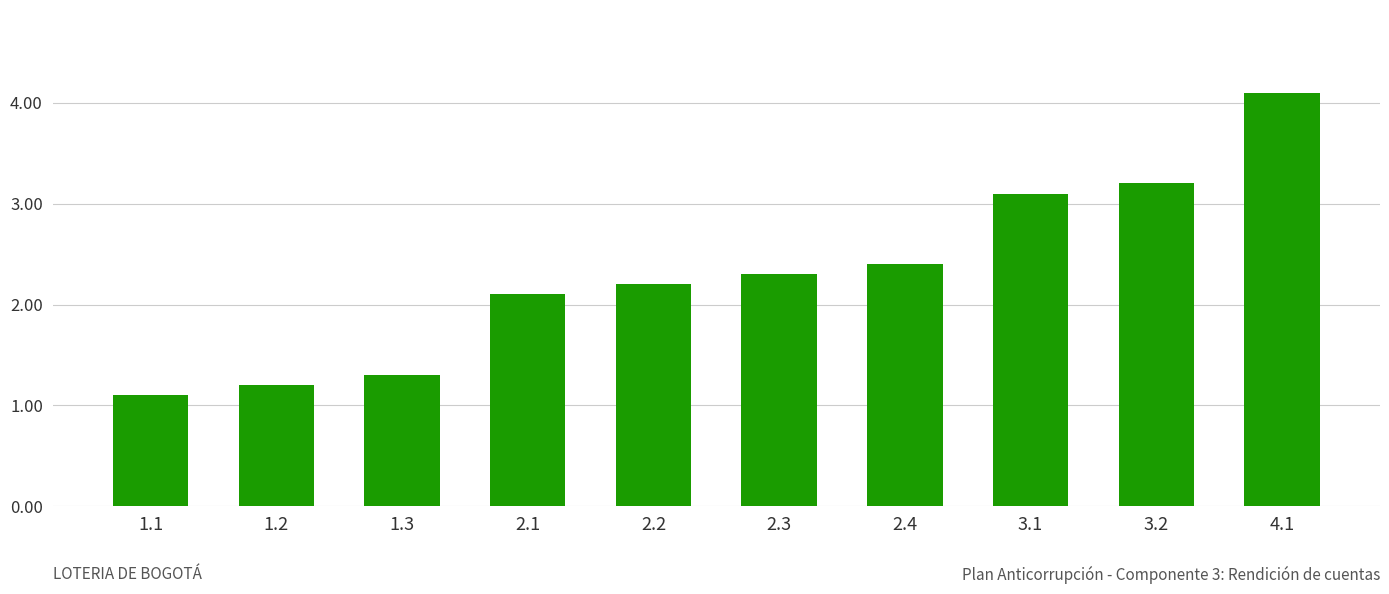

What is the minimum value shown in the chart?

1.1